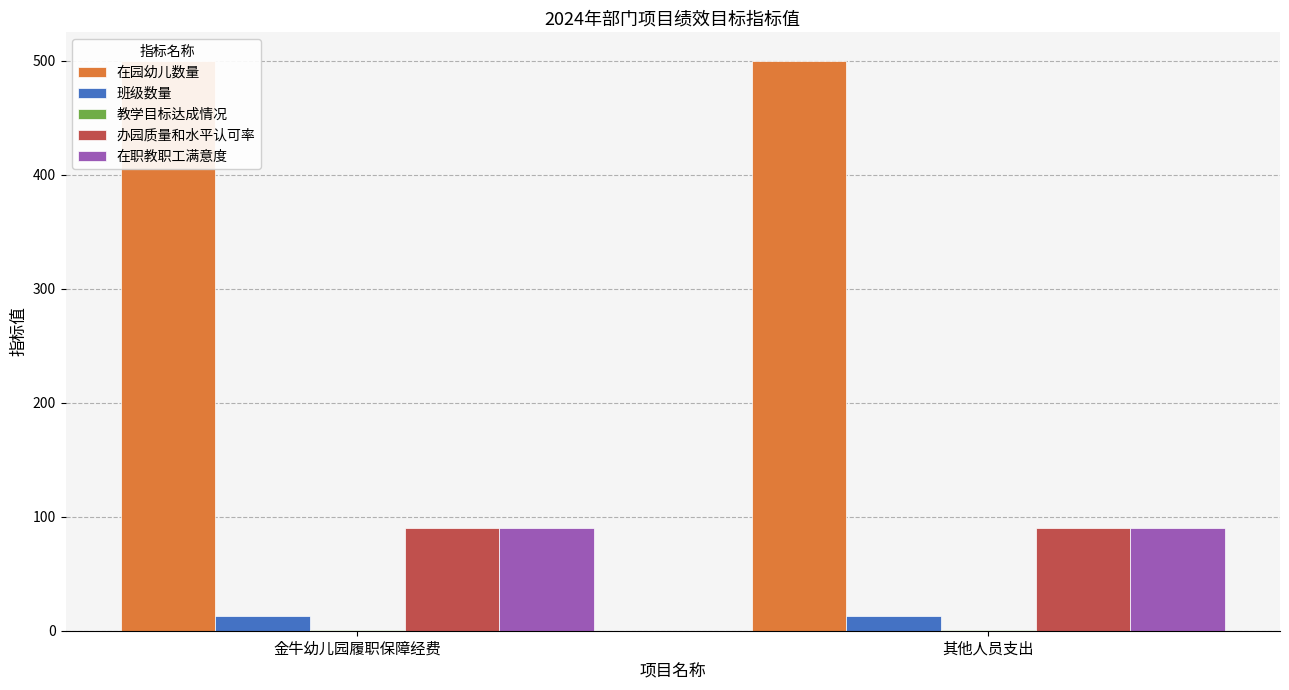

Where is 办园质量和水平认可率 nearest to the value 90?

金牛幼儿园履职保障经费